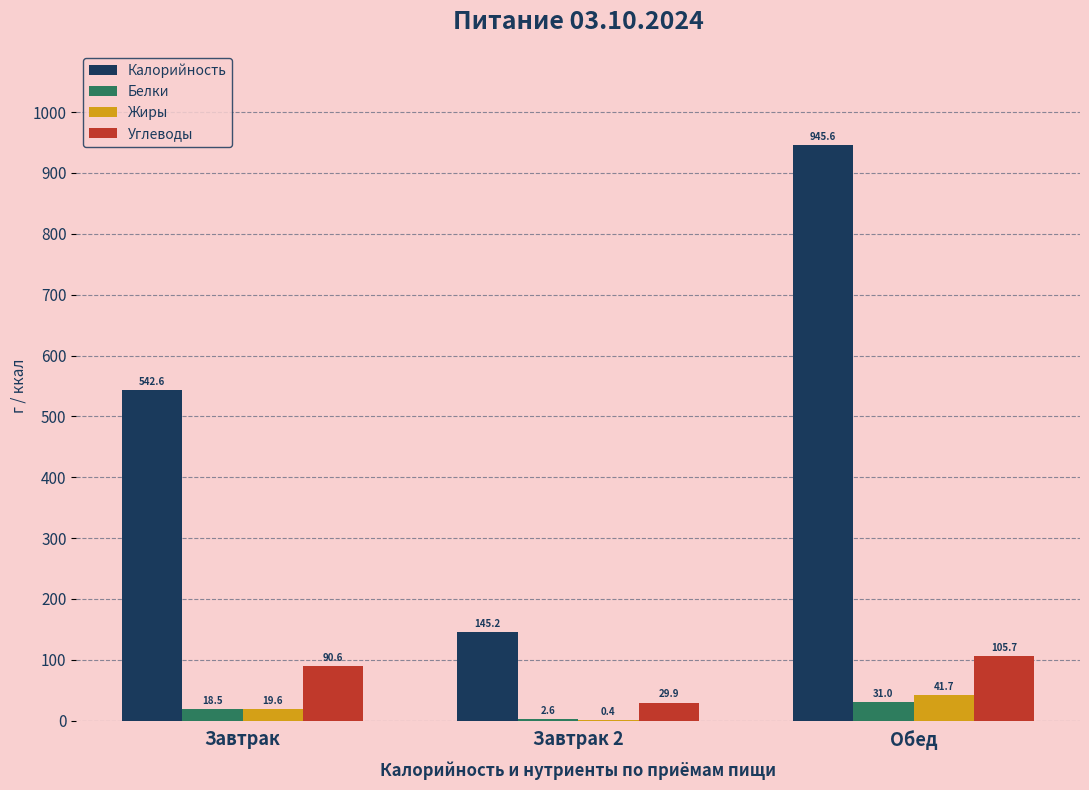

What is the approximate value of Калорийность at Завтрак?

542.6